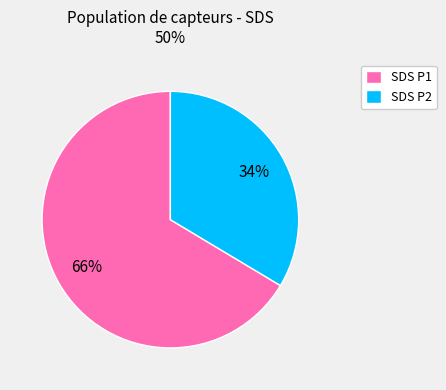

Does any single category account for the majority?

Yes